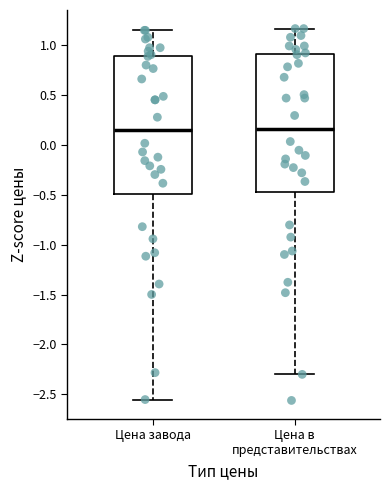

Reading left to right, read every box against the y-axis: the position of its median line, the range the box covers, and the ends of its whiskers. The values are not printed on the chart, so give them approximately, as read against the axis.

Цена завода: median 0.15, box -0.50 to 0.90, whiskers -2.55 to 1.15
Цена в представительствах: median 0.15, box -0.50 to 0.90, whiskers -2.30 to 1.15